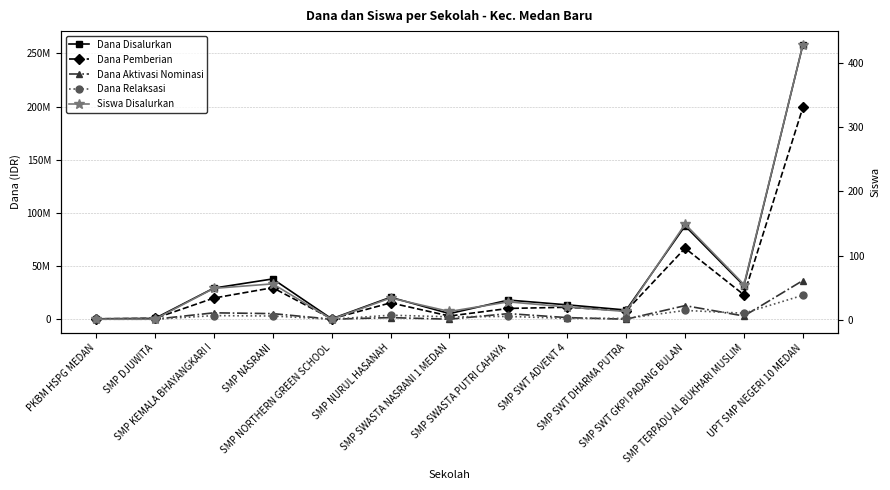

True or false: Dana Relaksasi has a value of 2262643 at SMP TERPADU AL BUKHARI MUSLIM.

False